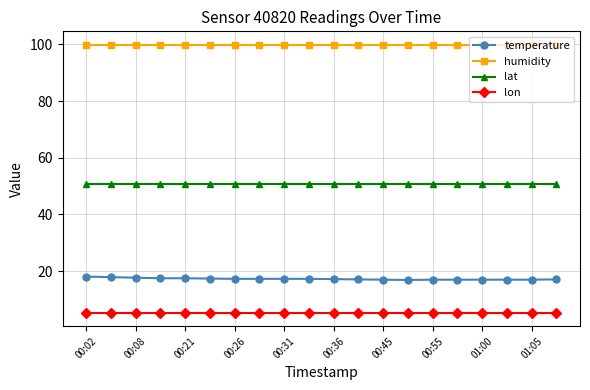

Which series has the largest range (max minus min)?

temperature